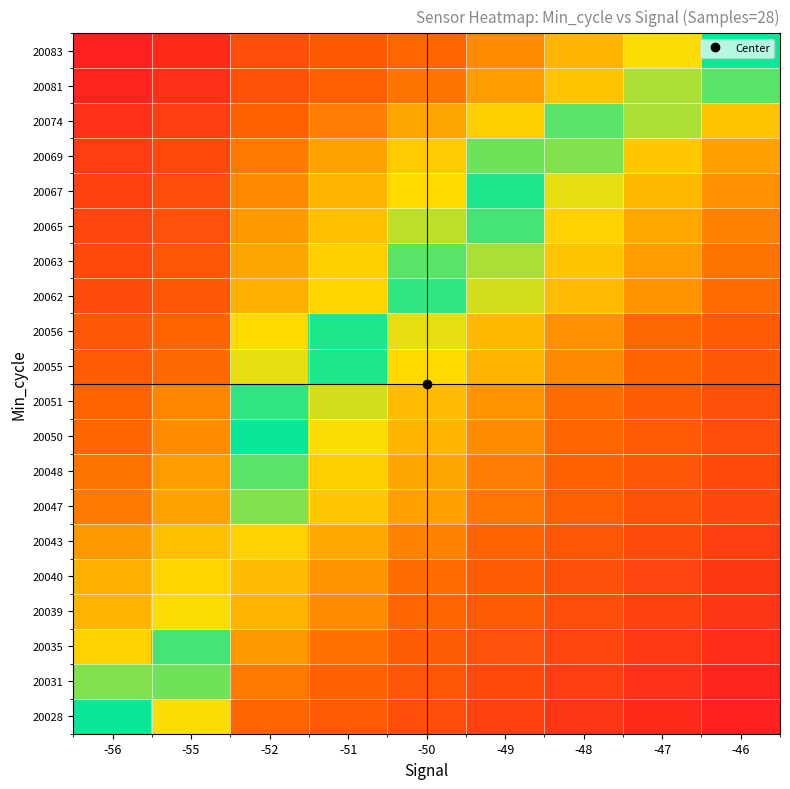

Between -51 and -48, which is larger?

-48